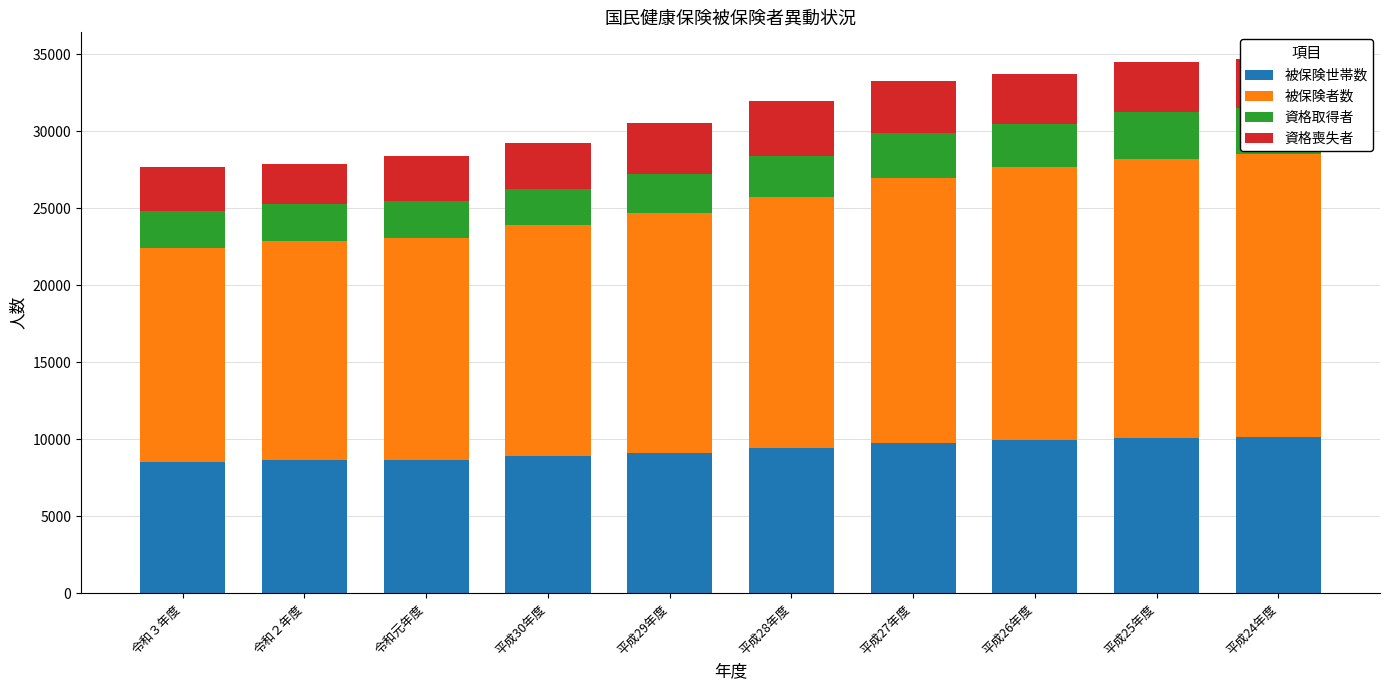

Reading left to right, list all the values displayed in this chart.

被保険世帯数: 8543	8640	8660	8912	9123	9452	9779	9937	10086	10128
被保険者数: 13841	14232	14393	14979	15563	16284	17183	17707	18117	18354
資格取得者: 2446	2406	2386	2381	2557	2645	2898	2839	3010	3044
資格喪失者: 2837	2567	2972	2965	3278	3544	3422	3249	3247	3152